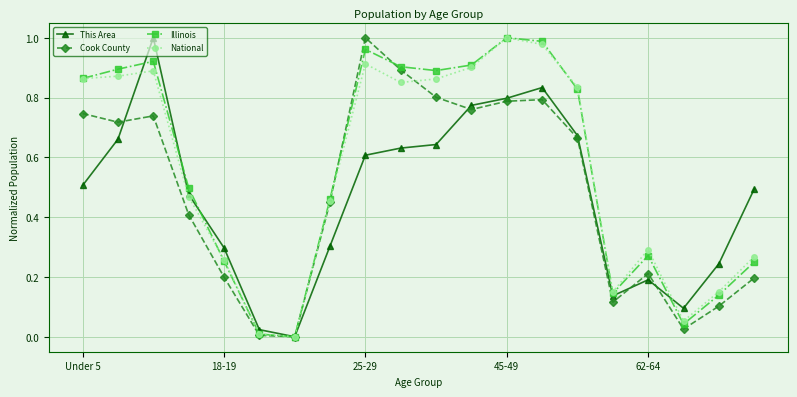

True or false: Cook County has more than 0 interior local peaks.

True